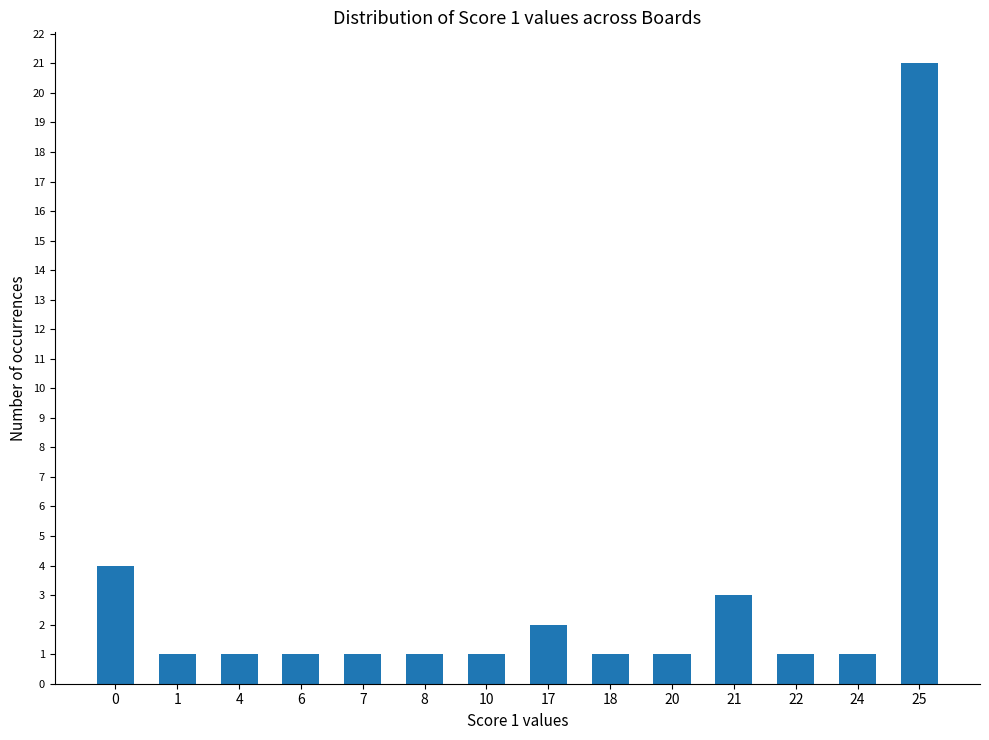

Is it true that the value at 22 is 2?

False